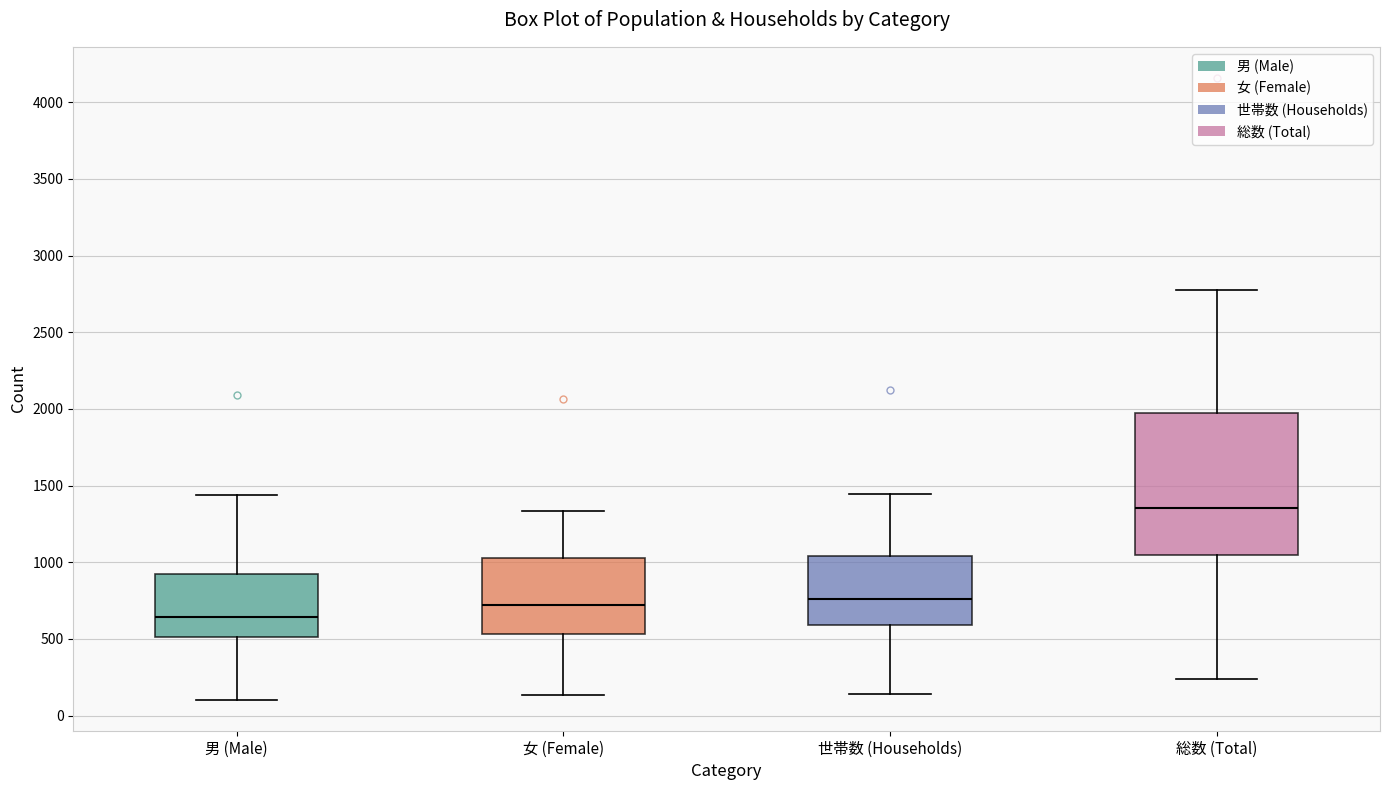

Where does the upper whisker of the box for 総数 (Total) end on the y-axis? The values are not printed on the chart, so give them approximately, as read against the axis.

2750